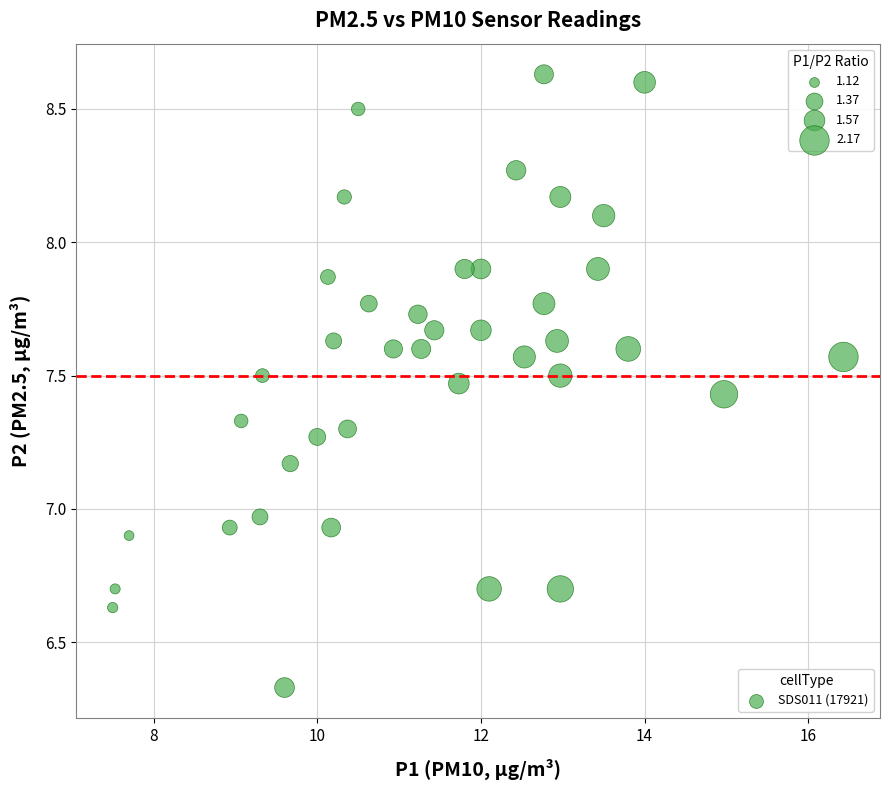

What is the range of Y values (max minus min)?

2.3